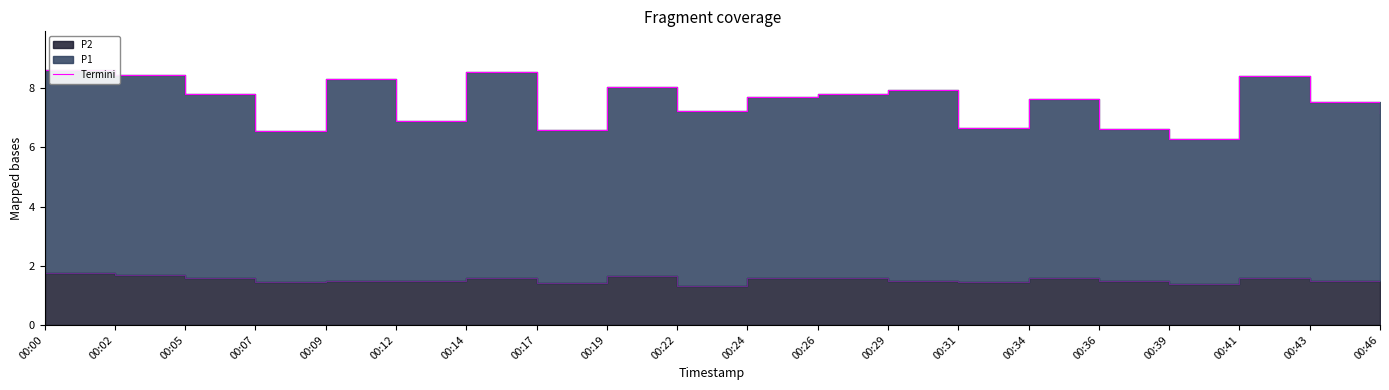

What is the change in value from 00:26 to 00:36?

-1.2